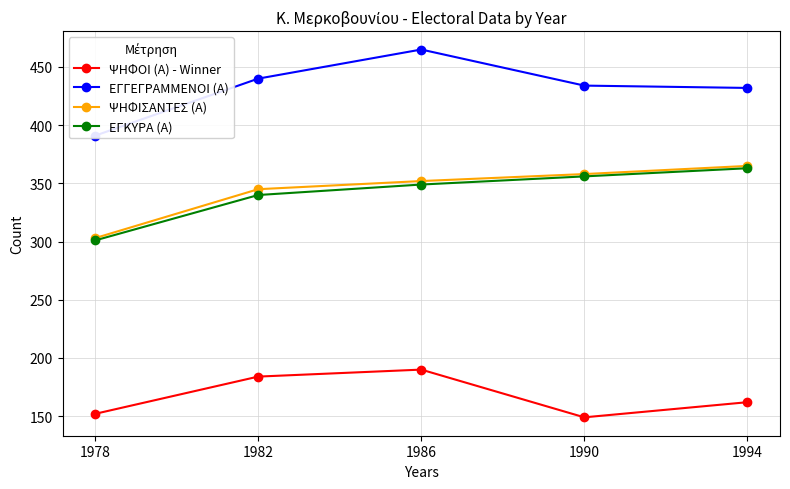

What is the average value of the ΕΓΚΥΡΑ (Α) series?

342